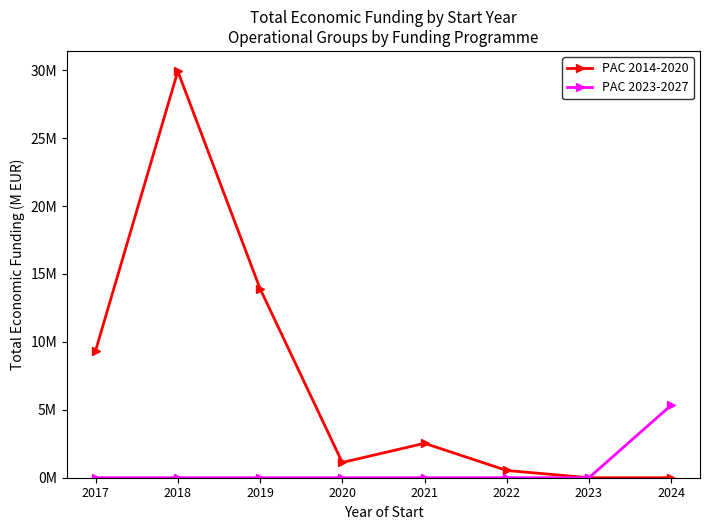

Reading right to left, what are all the values shown in this chart?

PAC 2014-2020: 2024=0.0	2023=0.0	2022=0.5	2021=2.5	2020=1.1	2019=13.9	2018=29.9	2017=9.3
PAC 2023-2027: 2024=5.3	2023=0.0	2022=0.0	2021=0.0	2020=0.0	2019=0.0	2018=0.0	2017=0.0